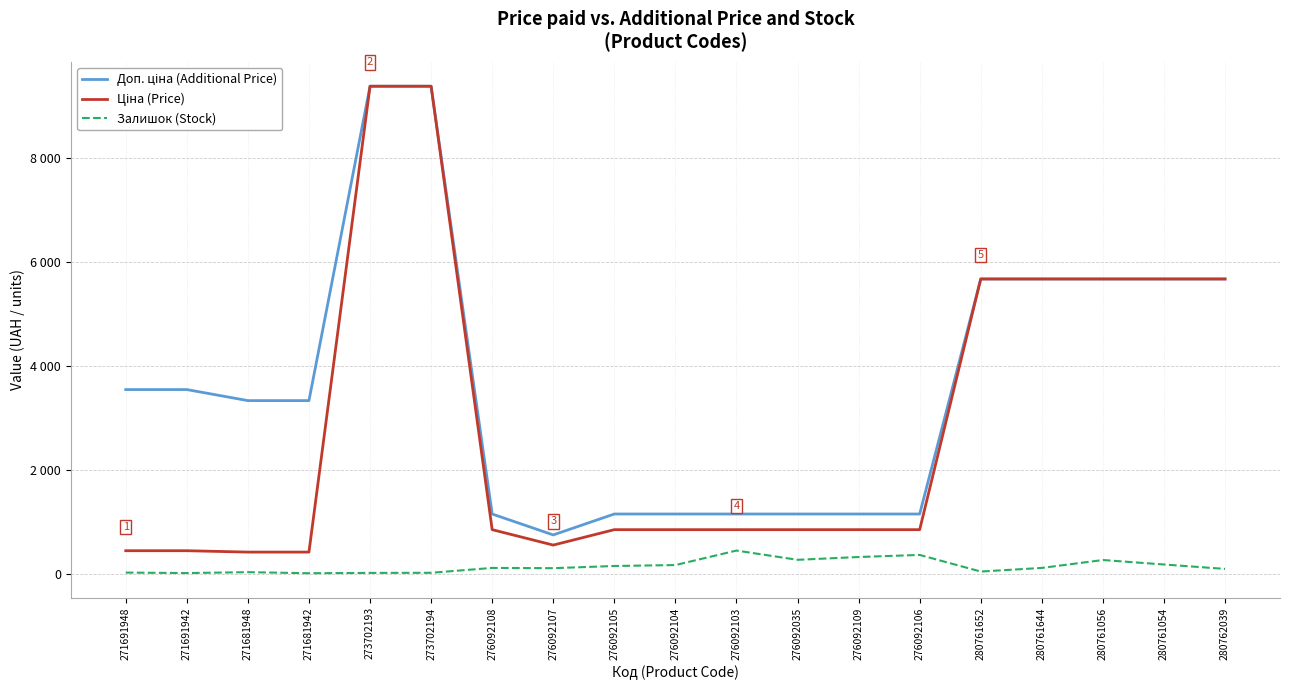

Between 276092106 and 276092035, which is larger?

276092106